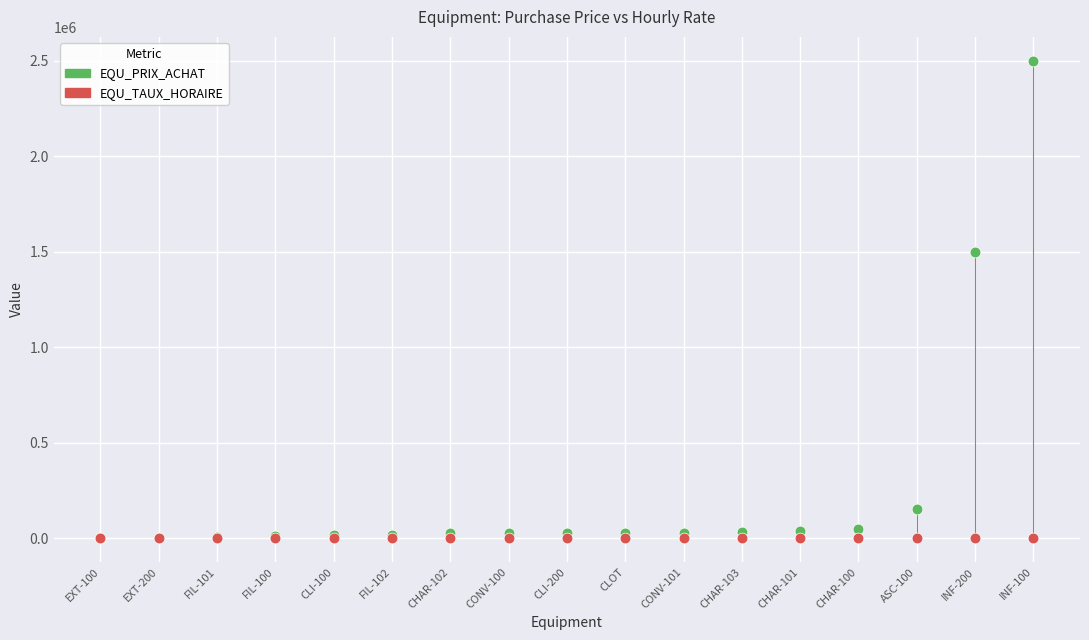

In the EQU_PRIX_ACHAT series, what Y value is closest to 1250075?

1500000